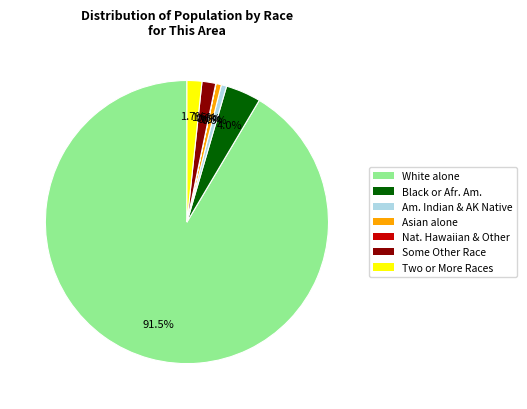

To the nearest percent, what is the average slice percentage?

14%